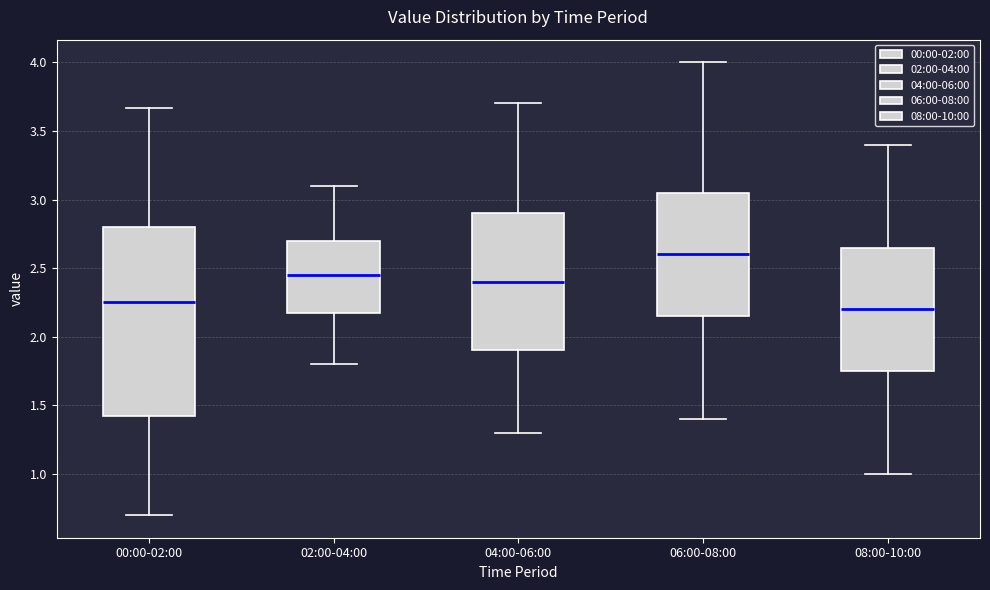

Reading left to right, read every box against the y-axis: the position of its median line, the range the box covers, and the ends of its whiskers. The values are not printed on the chart, so give them approximately, as read against the axis.

00:00-02:00: median 2.25, box 1.40 to 2.80, whiskers 0.70 to 3.65
02:00-04:00: median 2.45, box 2.20 to 2.70, whiskers 1.80 to 3.10
04:00-06:00: median 2.40, box 1.90 to 2.90, whiskers 1.30 to 3.70
06:00-08:00: median 2.60, box 2.15 to 3.05, whiskers 1.40 to 4.00
08:00-10:00: median 2.20, box 1.75 to 2.65, whiskers 1.00 to 3.40